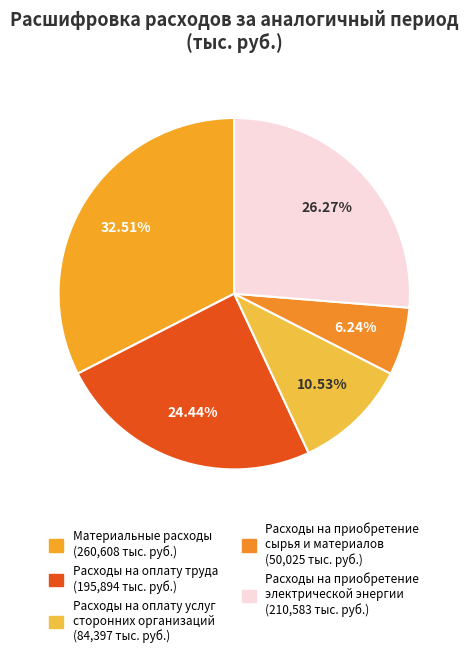

Do Расходы на оплату услуг сторонних организаций and Расходы на оплату труда together represent more than half of the pie?

No